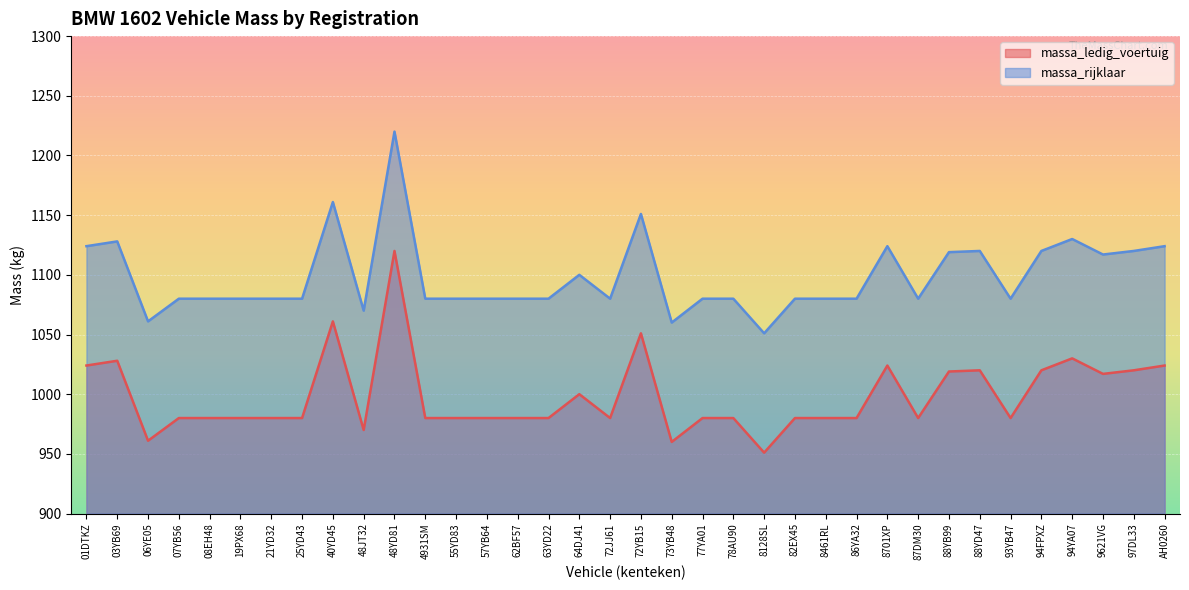

What are all the series names shown in the legend?

massa_ledig_voertuig, massa_rijklaar